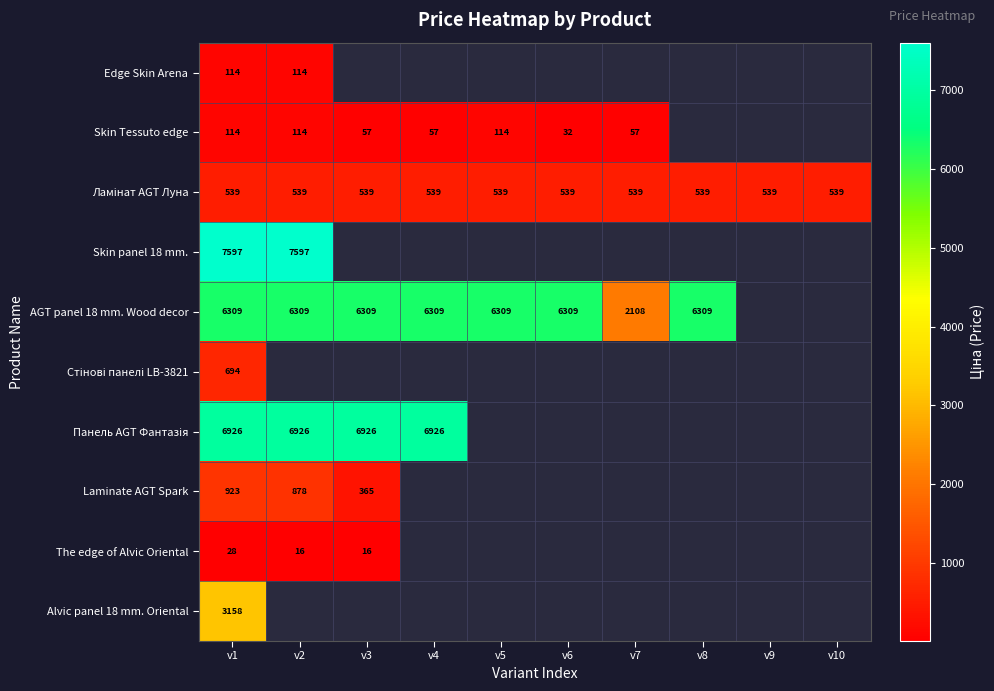

At how many categories does at least one series exceed 3567?

7